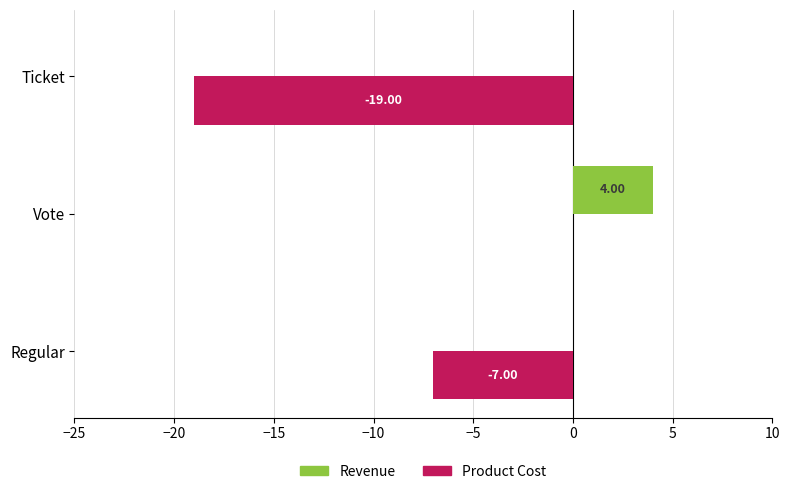

Which category has the highest value in the Revenue series?

Vote